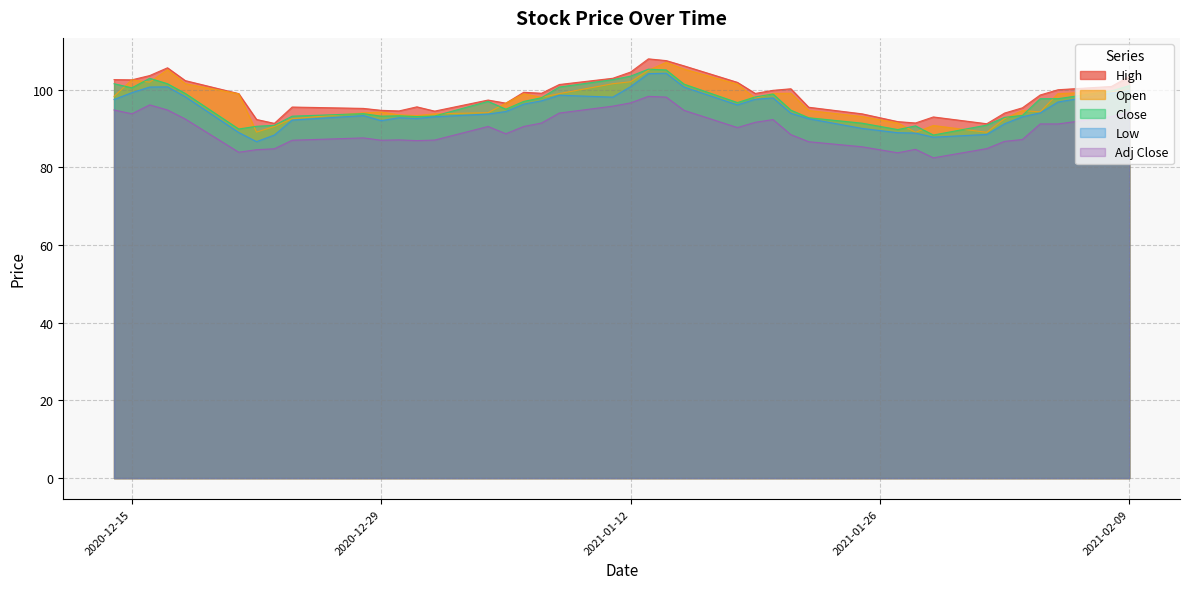

How many lines are shown in the chart?

5